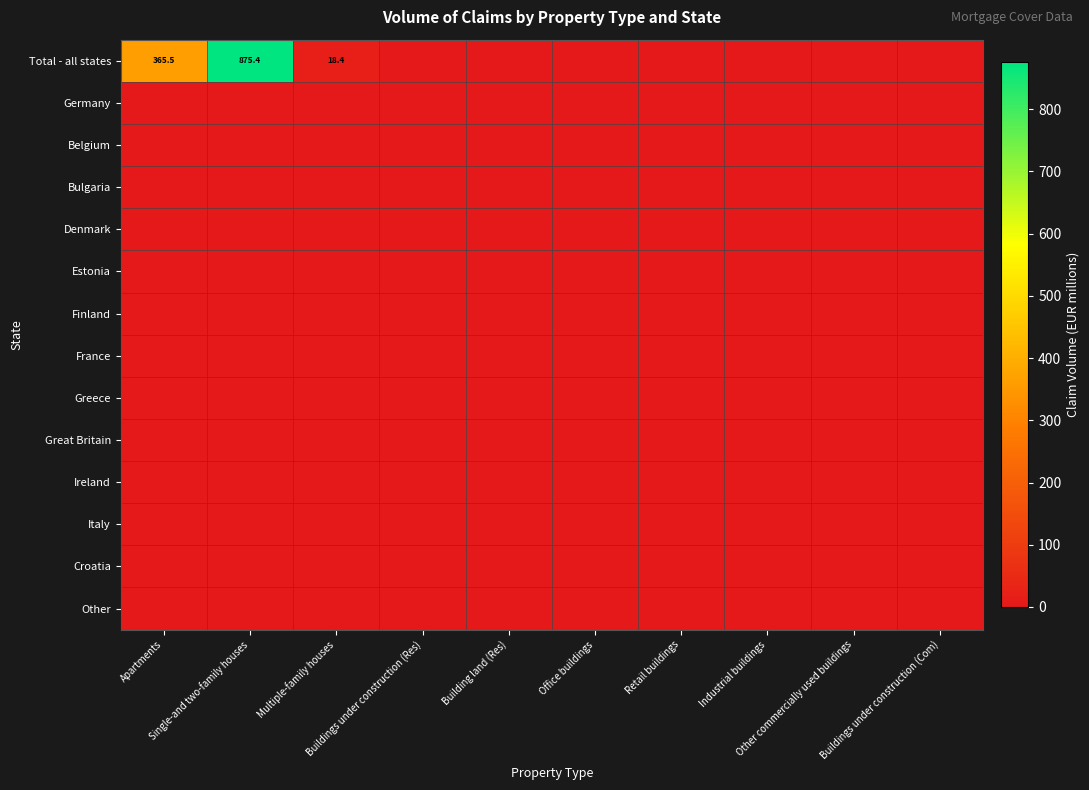

Which series has the widest spread of values?

Total - all states